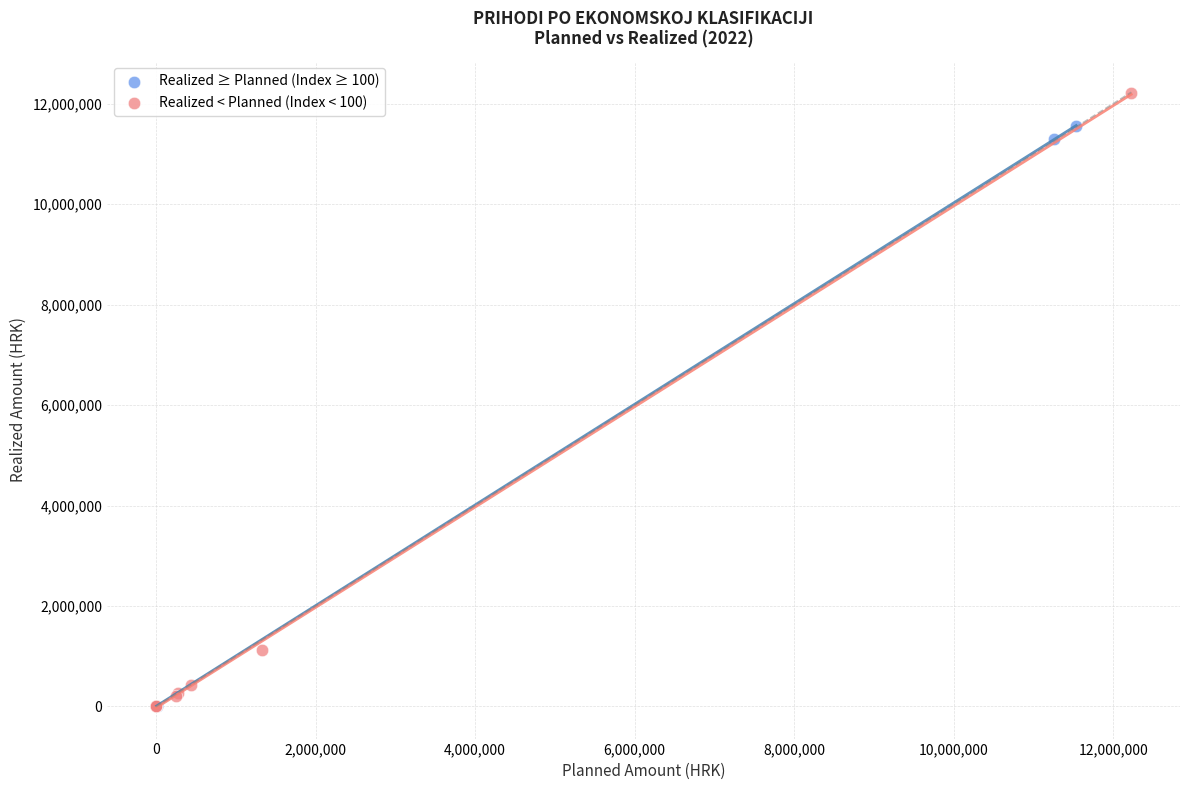

Which series has the largest Y range (max minus min)?

Realized < Planned (Index < 100)